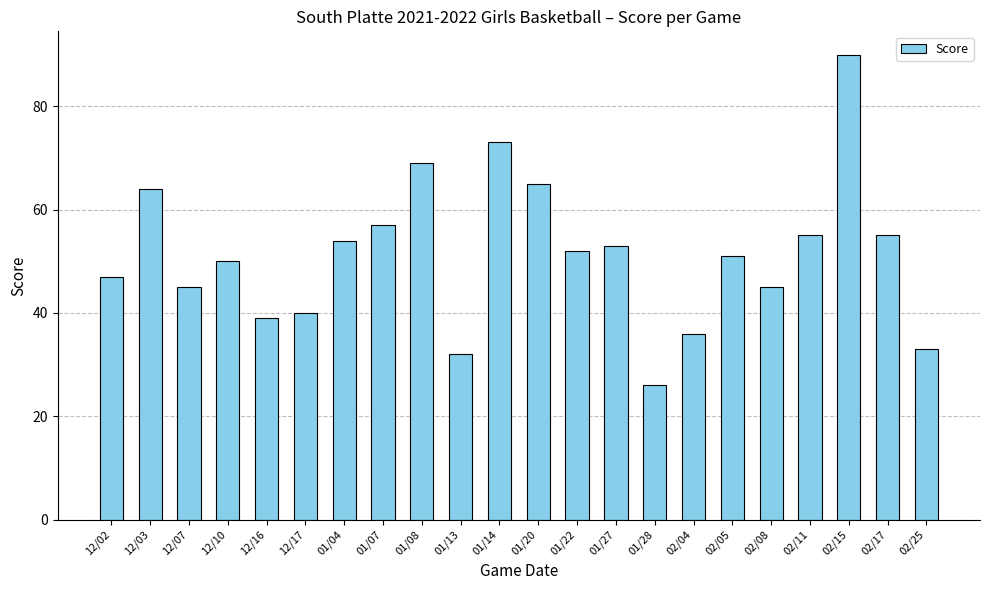

What value does the data have at 01/04, to the nearest 10?

50